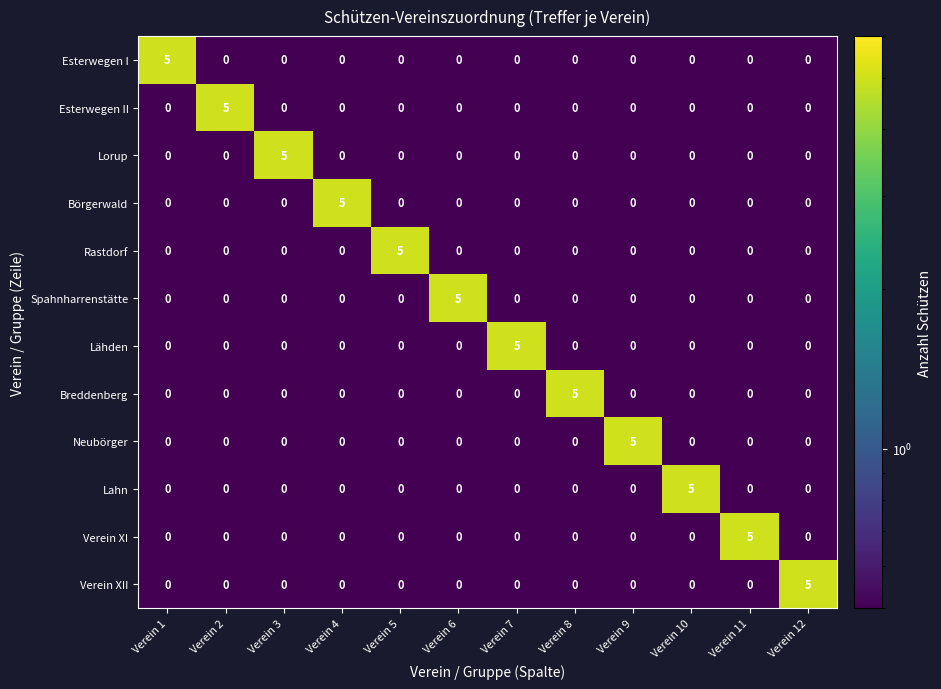

What is the greatest value displayed?

5